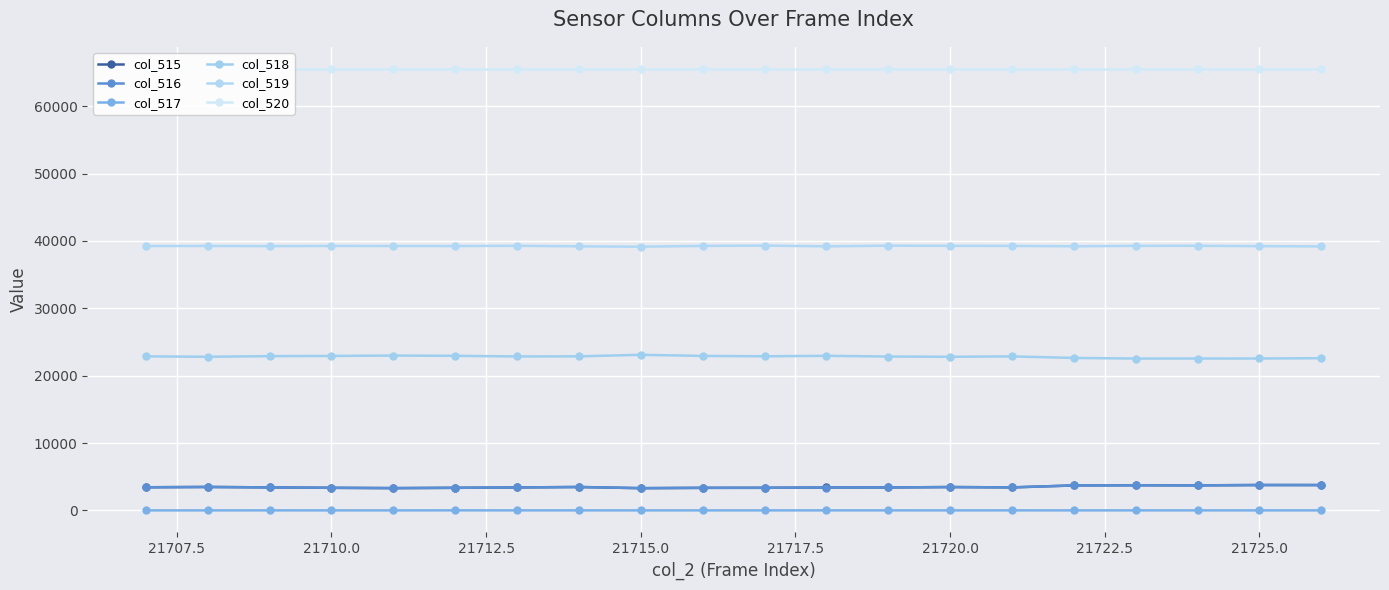

Which series has the largest range (max minus min)?

col_518